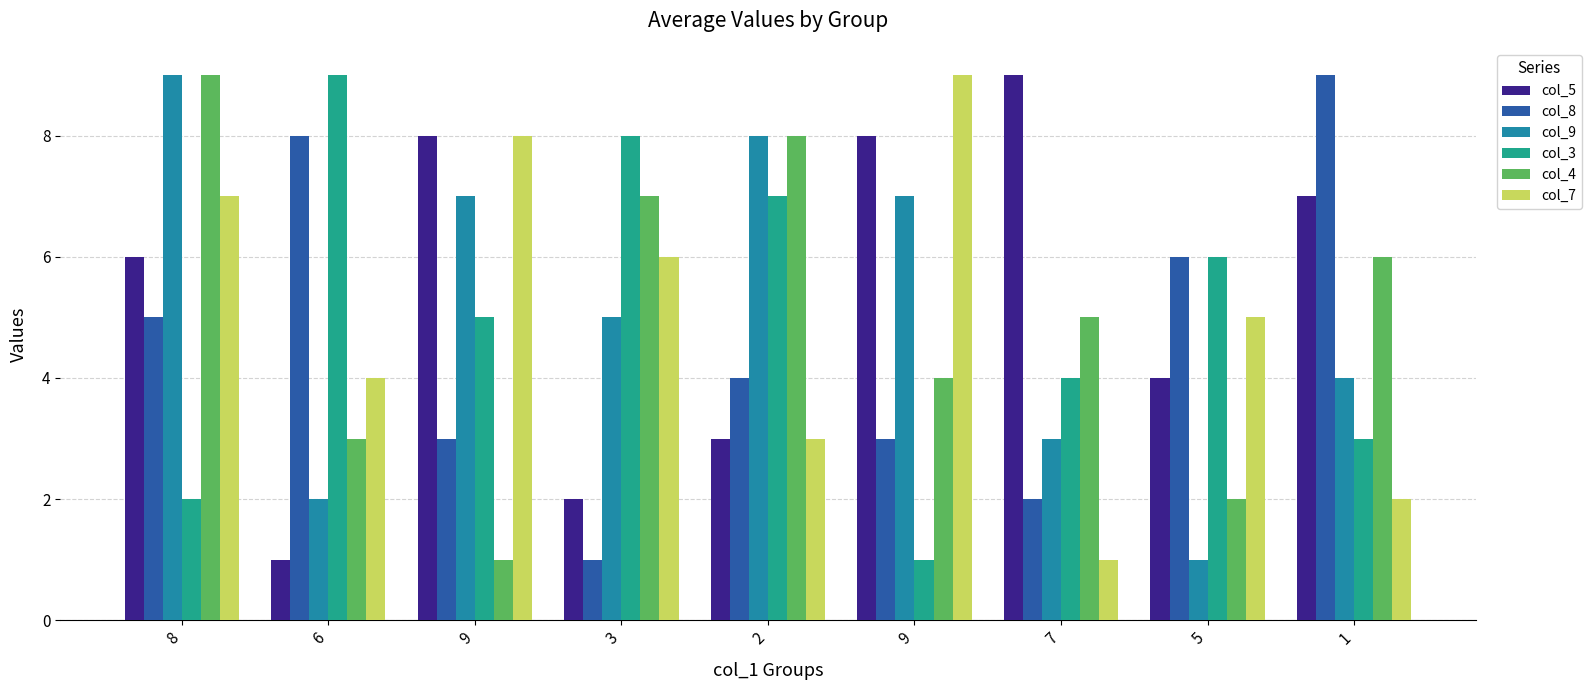

How many bars are there in each group?

6